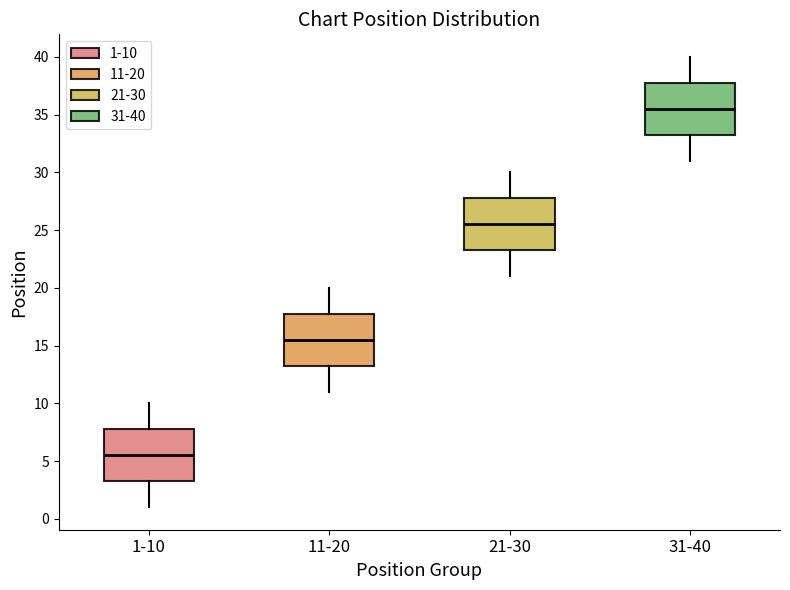

Reading left to right, read every box against the y-axis: the position of its median line, the range the box covers, and the ends of its whiskers. The values are not printed on the chart, so give them approximately, as read against the axis.

1-10: median 5.5, box 3.5 to 8.0, whiskers 1.0 to 10.0
11-20: median 15.5, box 13.5 to 18.0, whiskers 11.0 to 20.0
21-30: median 25.5, box 23.5 to 28.0, whiskers 21.0 to 30.0
31-40: median 35.5, box 33.5 to 38.0, whiskers 31.0 to 40.0